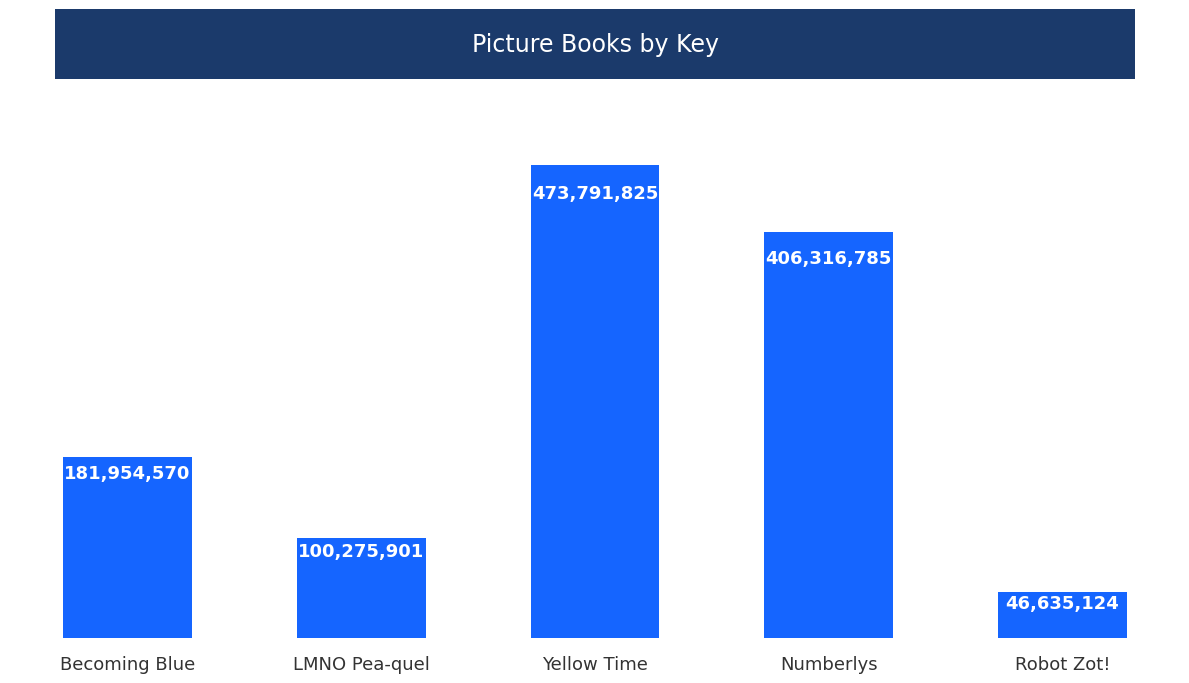

Is it true that the value at Yellow Time is 714603886?

False